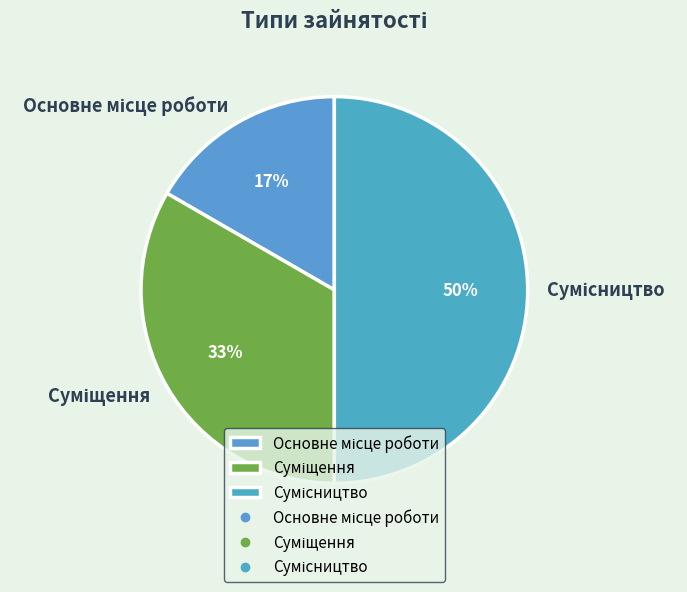

To the nearest percent, what is the average slice percentage?

33%